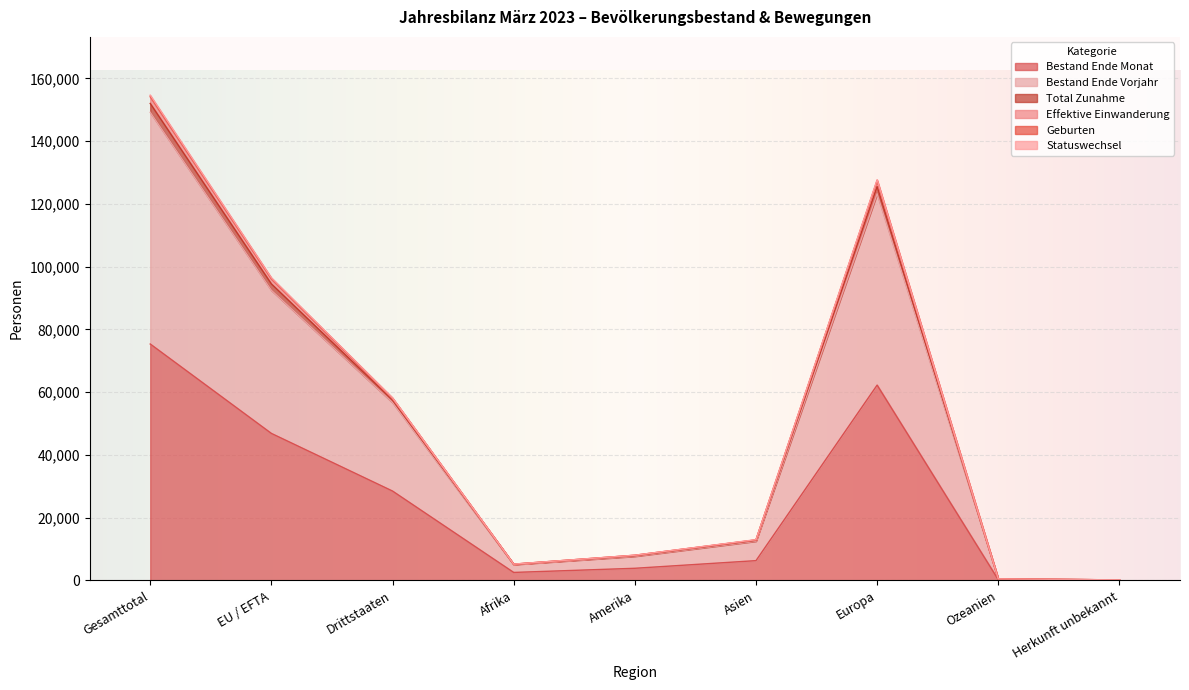

At which label does Effektive Einwanderung first exceed 12930?

Gesamttotal